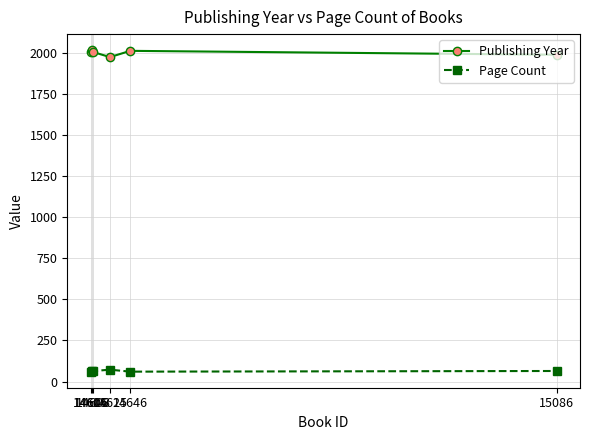

Is it true that Publishing Year equals 2002 at 14605?

True